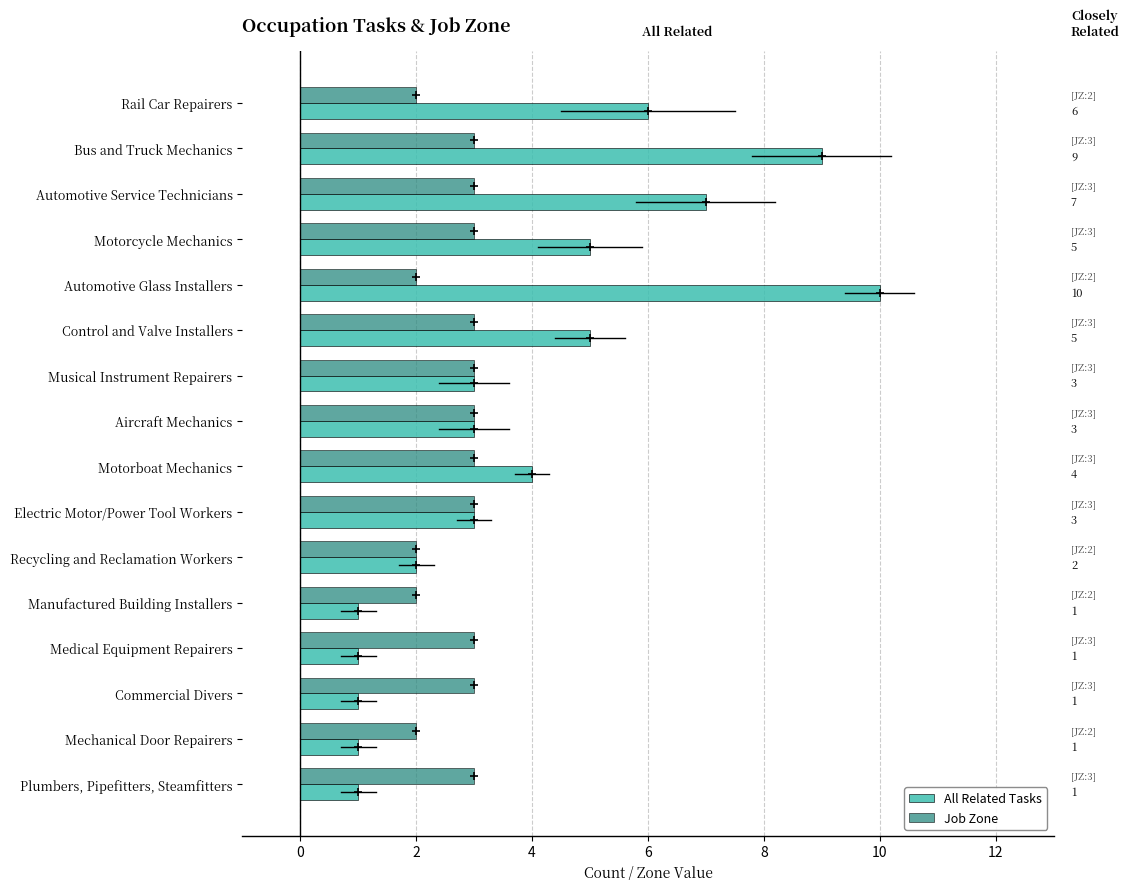

How many data points in Job Zone are less than 3?

5